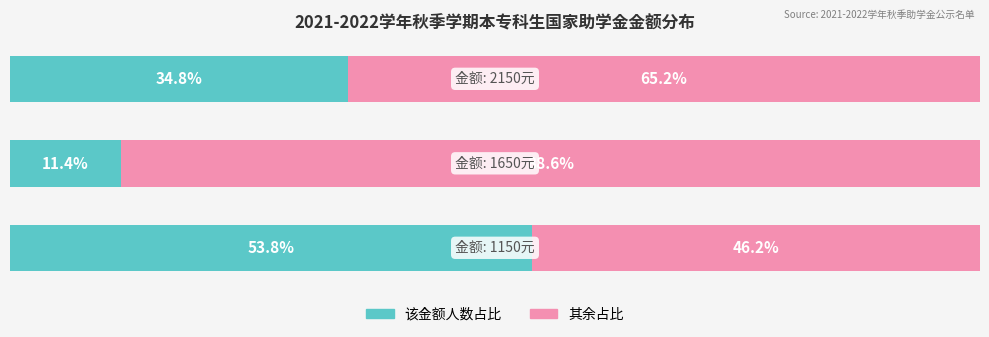

What is the minimum value for 该金额人数占比?

11.4